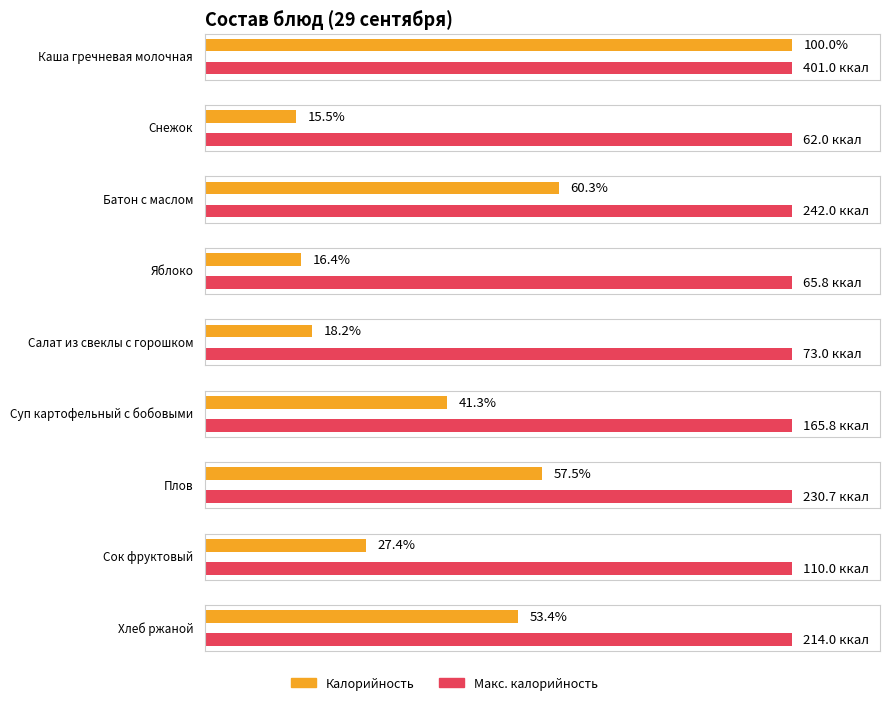

Between Яблоко and Батон с маслом, which is larger?

Батон с маслом